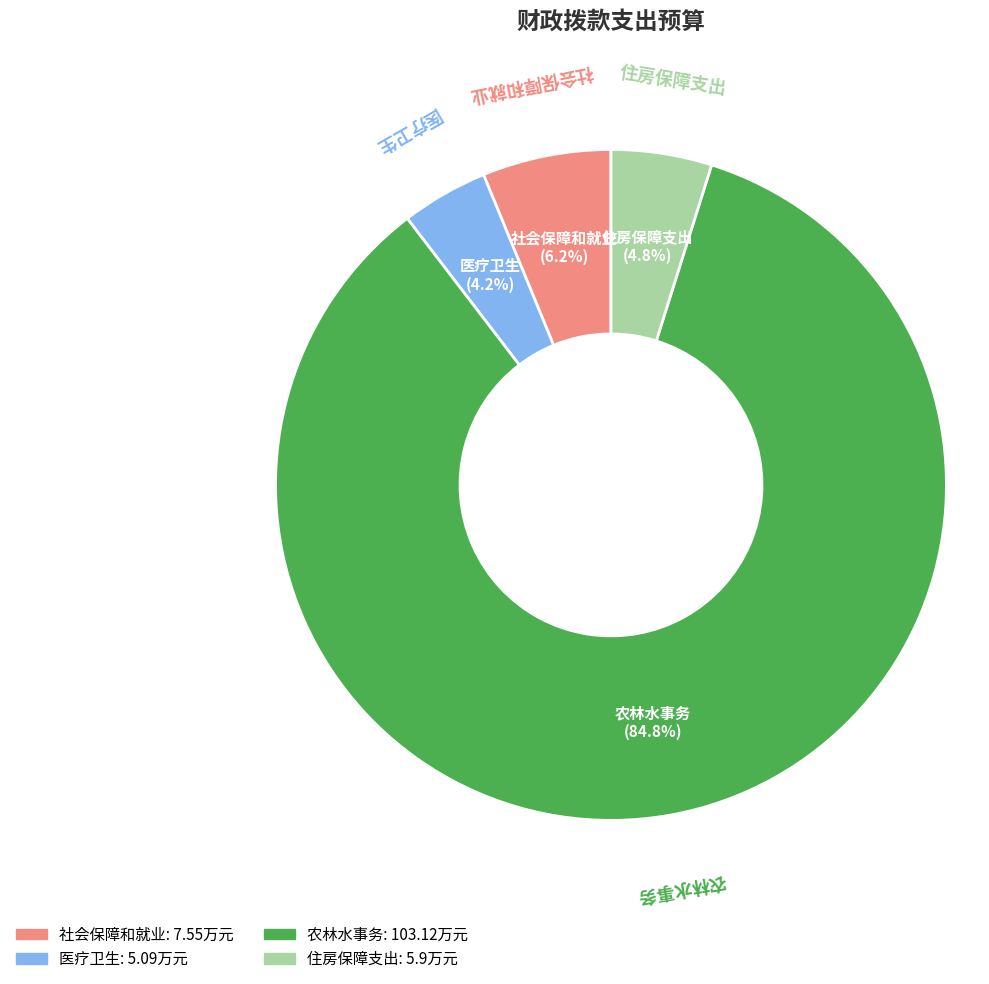

Does 医疗卫生 account for over 50% of the chart?

No